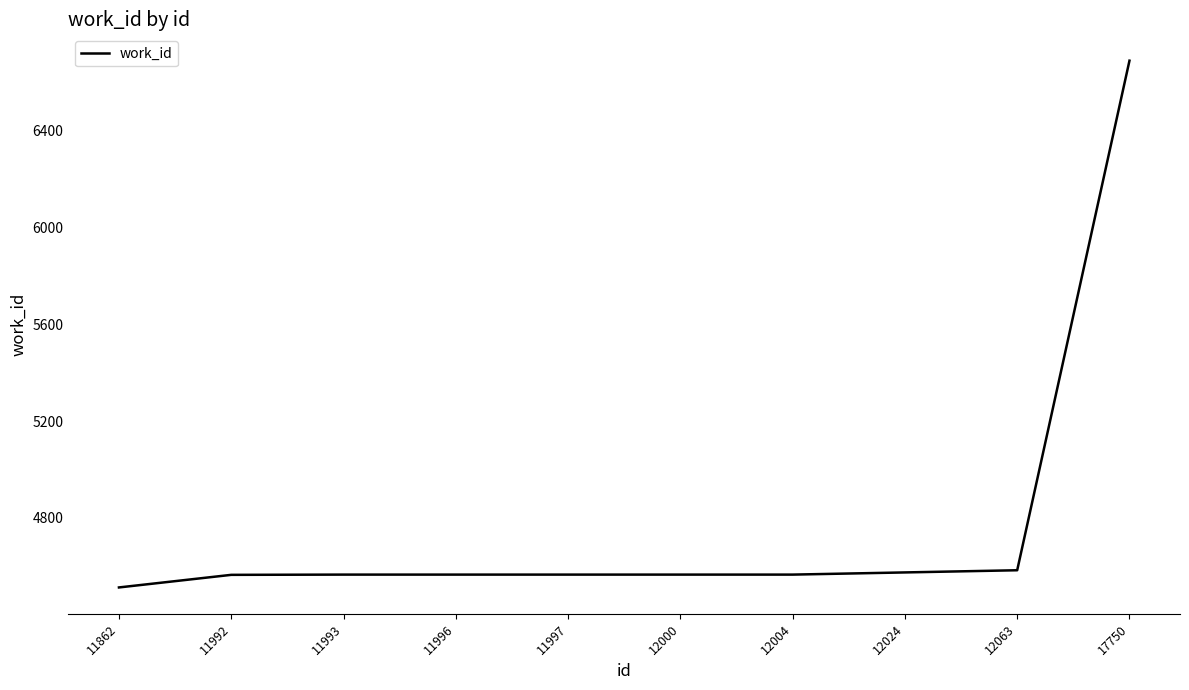

Is it true that the value at 12024 is 6530?

False